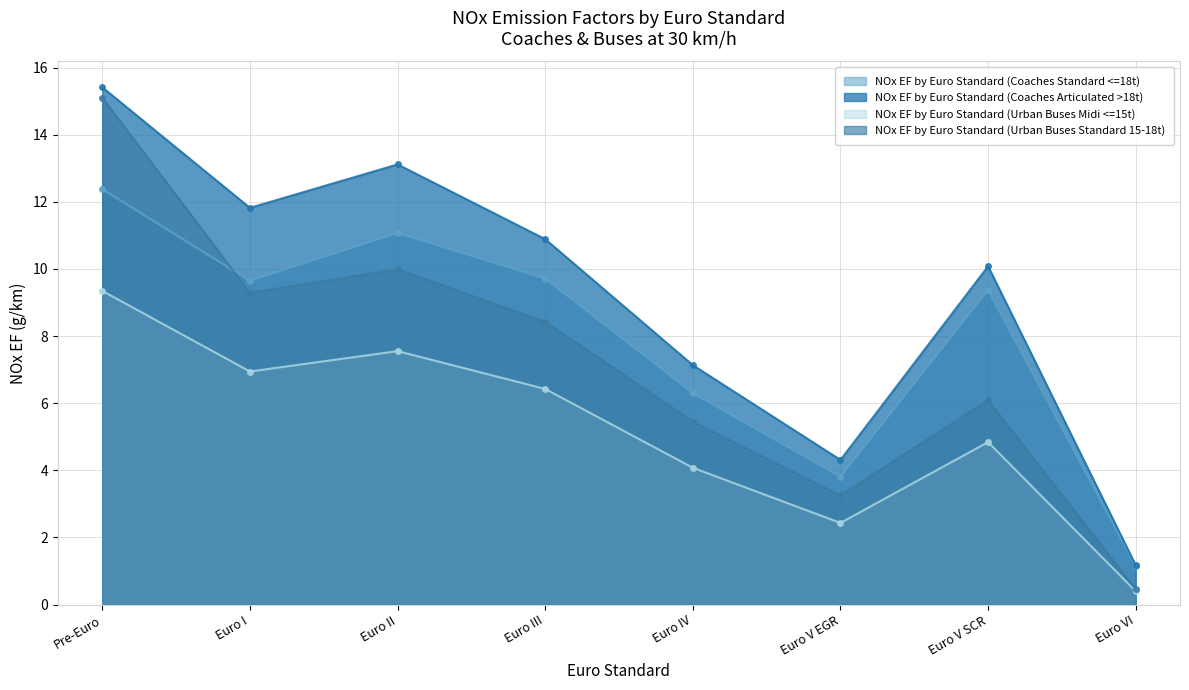

Rank the series by their maximum value, from lowest to highest.

NOx EF by Euro Standard (Urban Buses Midi <=15t), NOx EF by Euro Standard (Coaches Standard <=18t), NOx EF by Euro Standard (Urban Buses Standard 15-18t), NOx EF by Euro Standard (Coaches Articulated >18t)